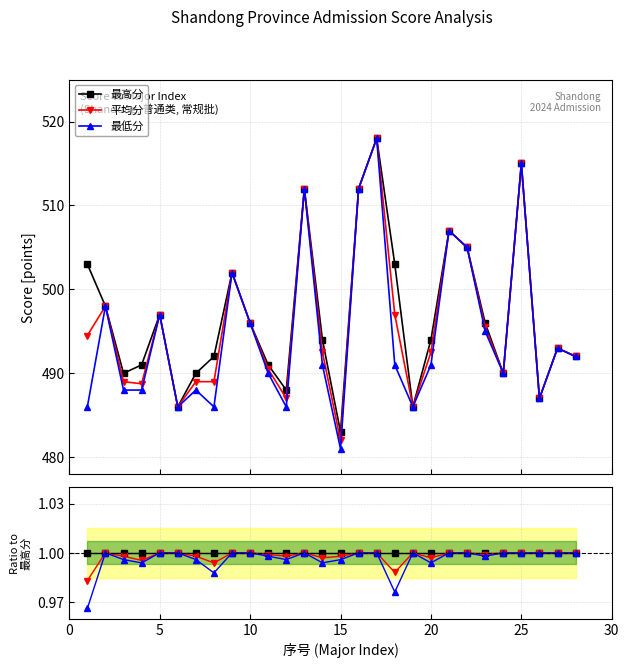

The 最低分 series shows 1.6 at 10. True or false?

False